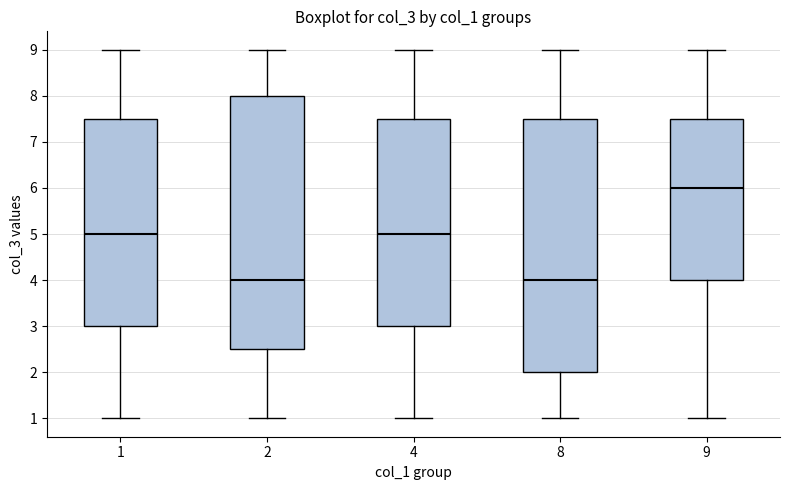

Reading left to right, transcribe this box plot: for each box, give where its median line is, the range the box spans, and where its two whiskers end, as read against the y-axis. The values are not printed on the chart, so give them approximately, as read against the axis.

1: median 5.0, box 3.0 to 7.5, whiskers 1.0 to 9.0
2: median 4.0, box 2.5 to 8.0, whiskers 1.0 to 9.0
4: median 5.0, box 3.0 to 7.5, whiskers 1.0 to 9.0
8: median 4.0, box 2.0 to 7.5, whiskers 1.0 to 9.0
9: median 6.0, box 4.0 to 7.5, whiskers 1.0 to 9.0